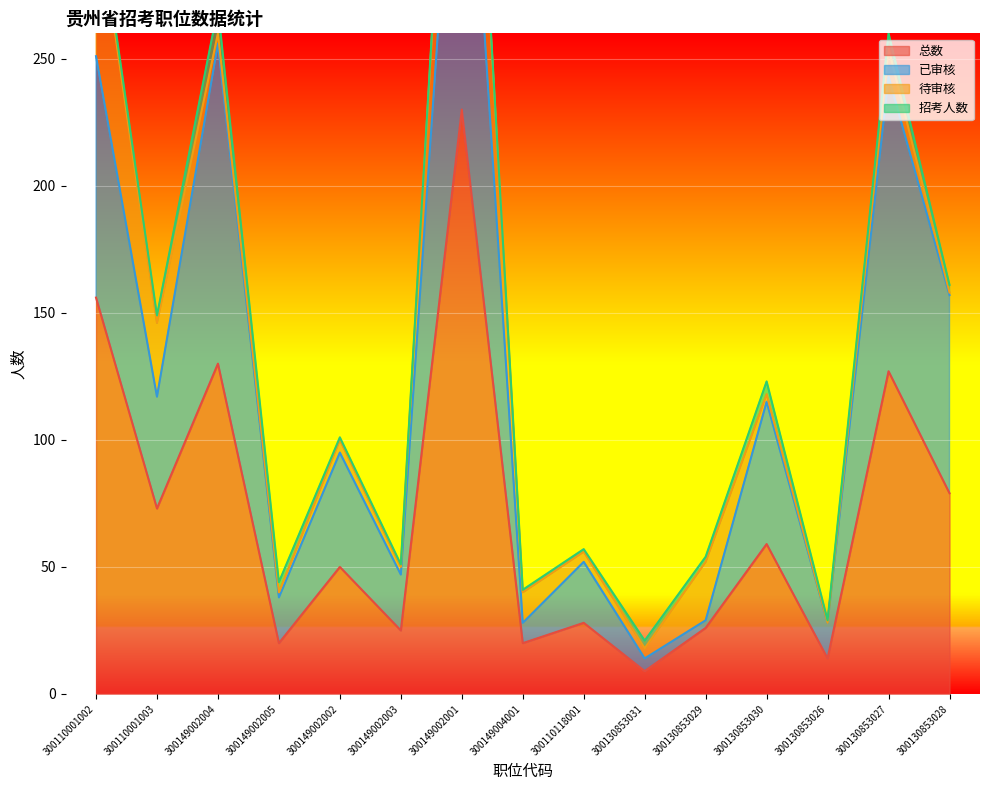

Is it true that 总数 equals 230 at 300149002001?

True